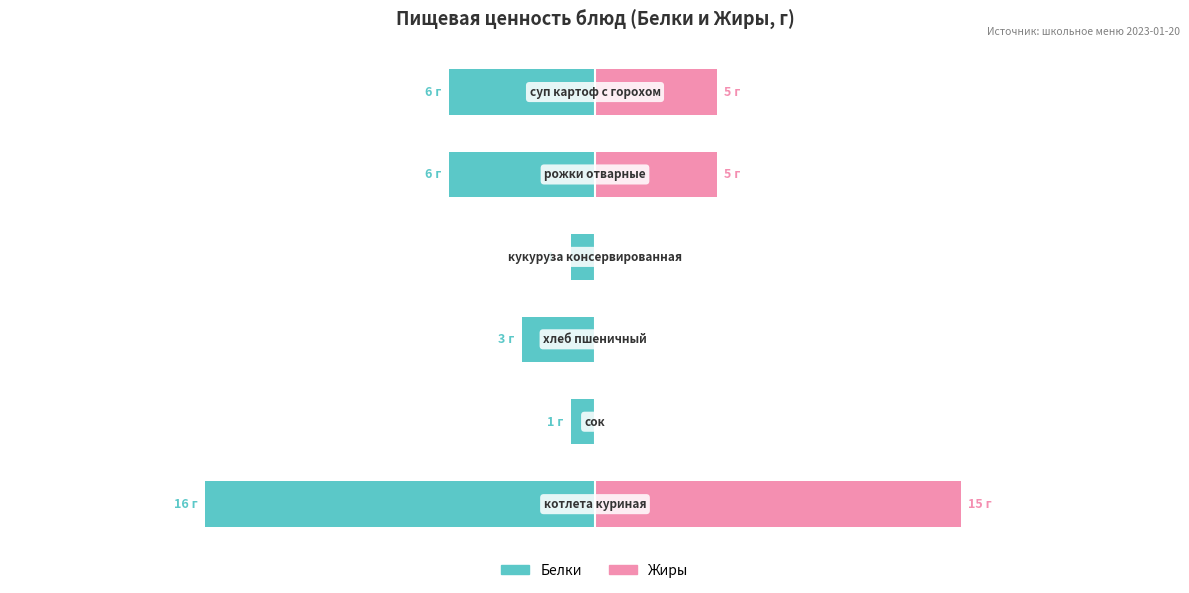

True or false: Белки has a value of -16 at 0.

True